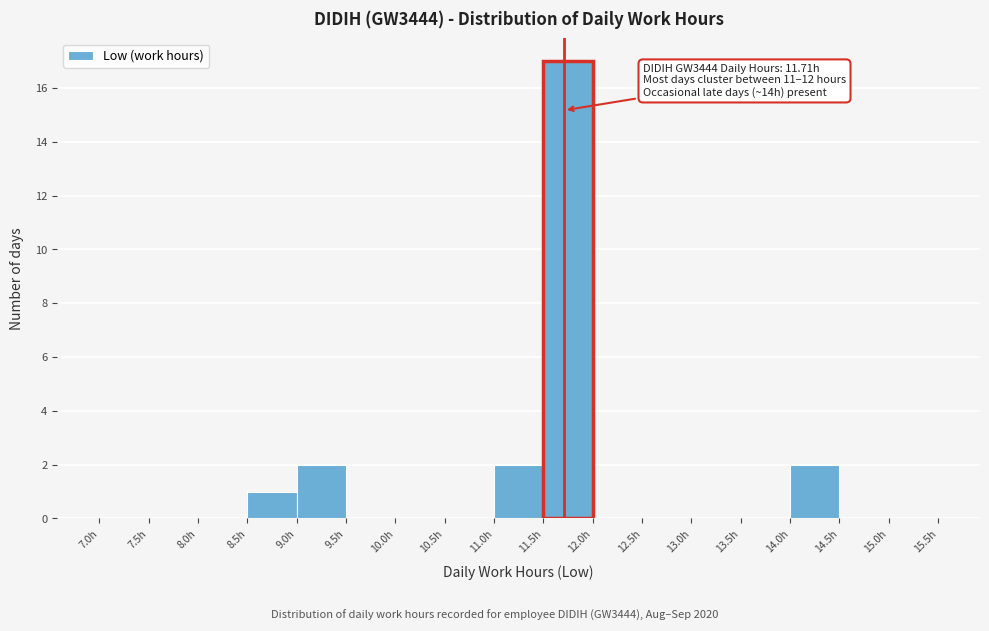

Which range on the x-axis has the tallest bar?

11.5 to 12.0